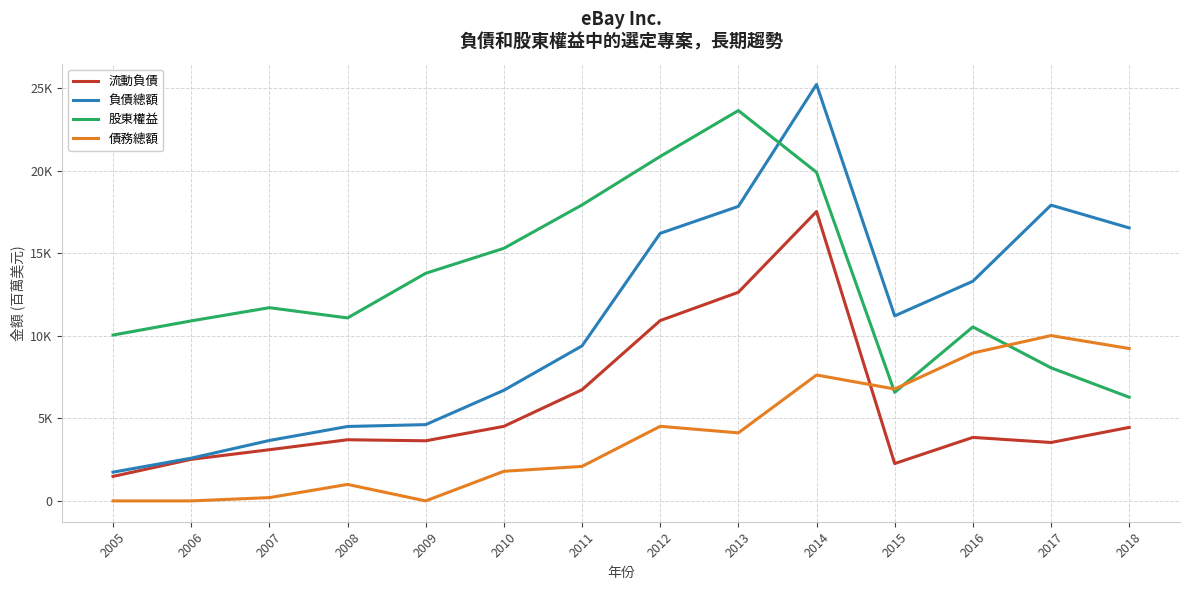

Does the chart have visible grid lines?

Yes